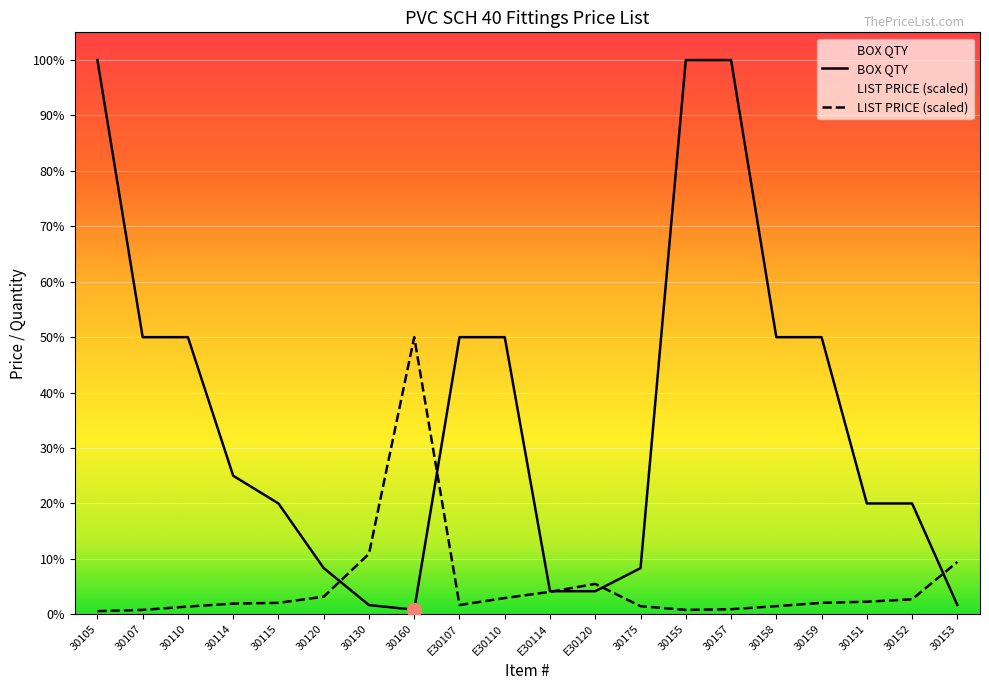

The value of BOX QTY at E30120 is 12.8. True or false?

False